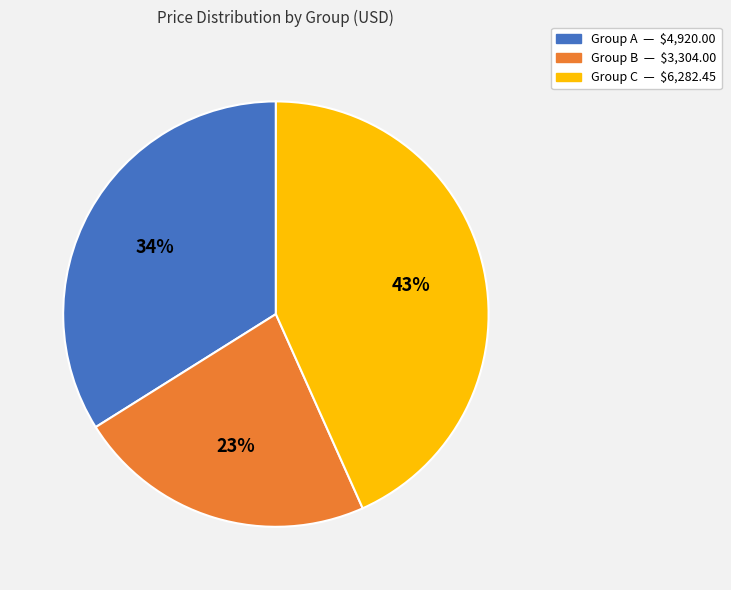

What percentage is the Group C slice, to the nearest percent?

43%